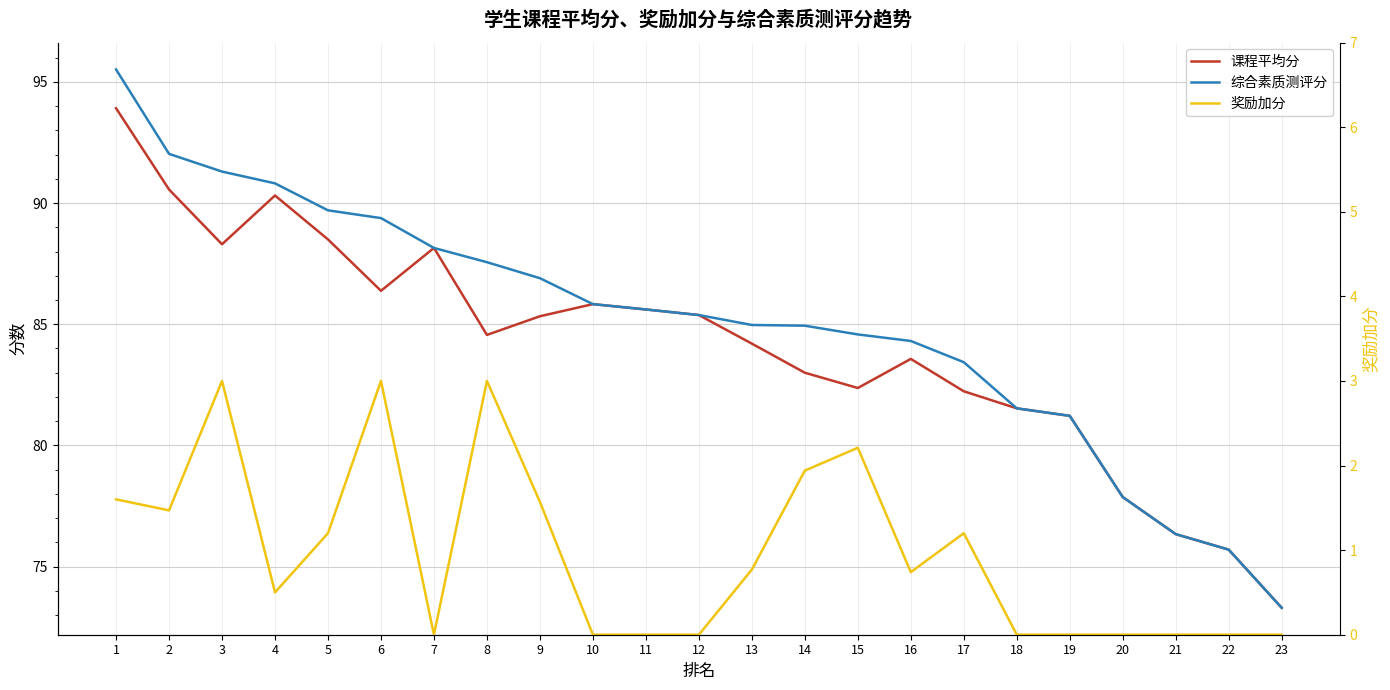

True or false: 综合素质测评分 has a value of 89.7 at 5.

True